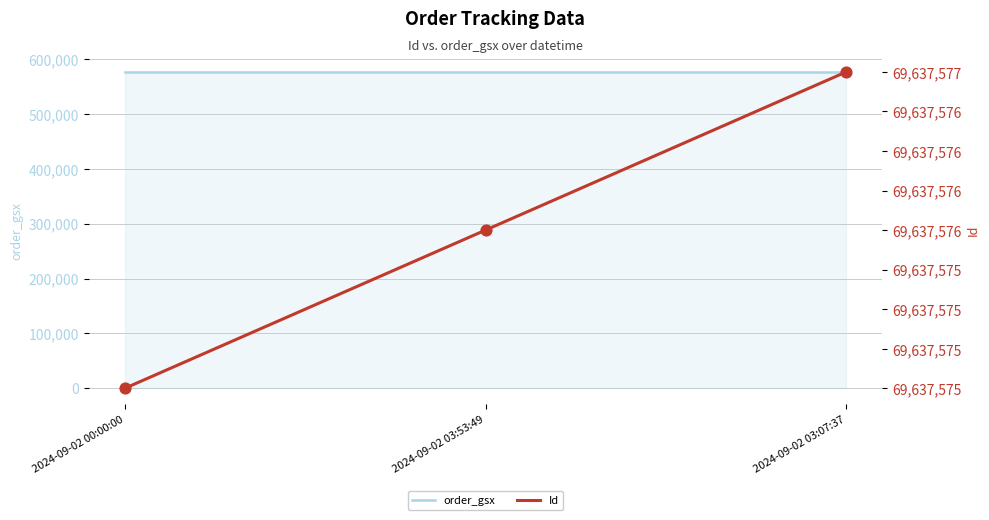

Which series contains the lowest Y value?

order_gsx